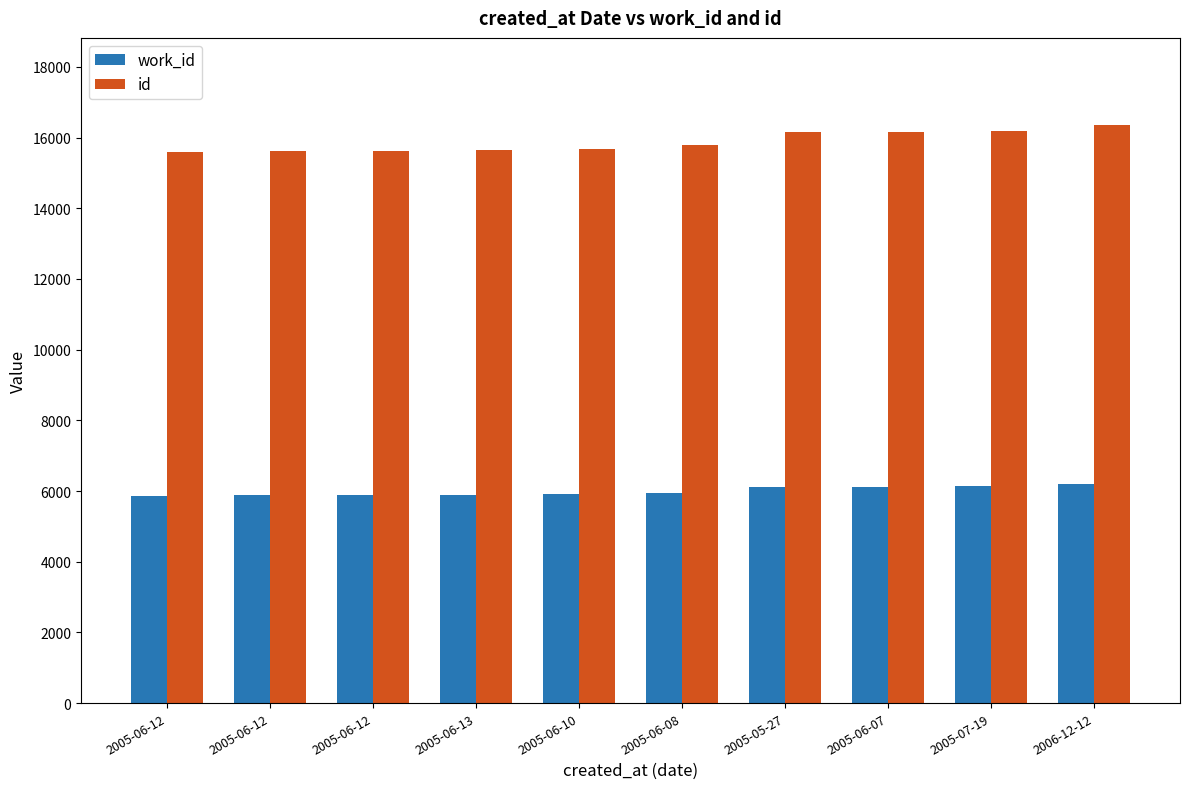

Where does the id series first go above 15783?

2005-05-27